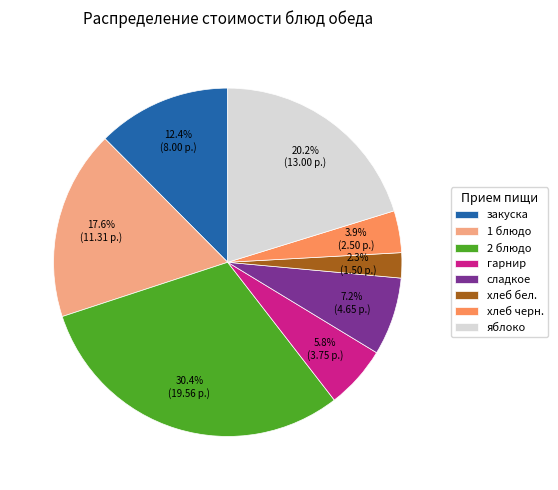

Combined, do хлеб черн. and 1 блюдо account for over 50%?

No